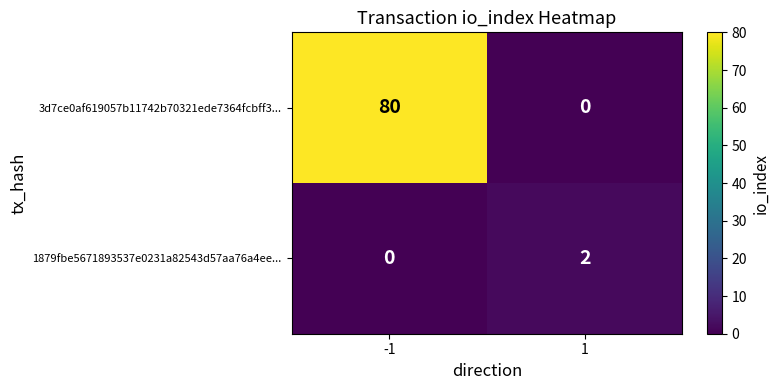

How many categories are shown in the chart?

2